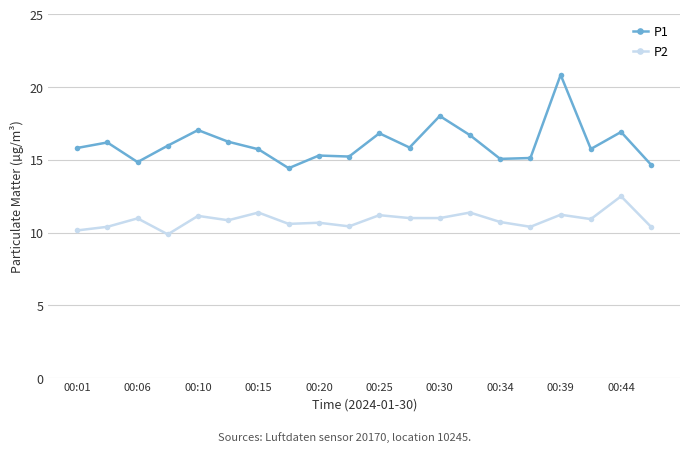

Rank the series by their maximum value, from lowest to highest.

P2, P1